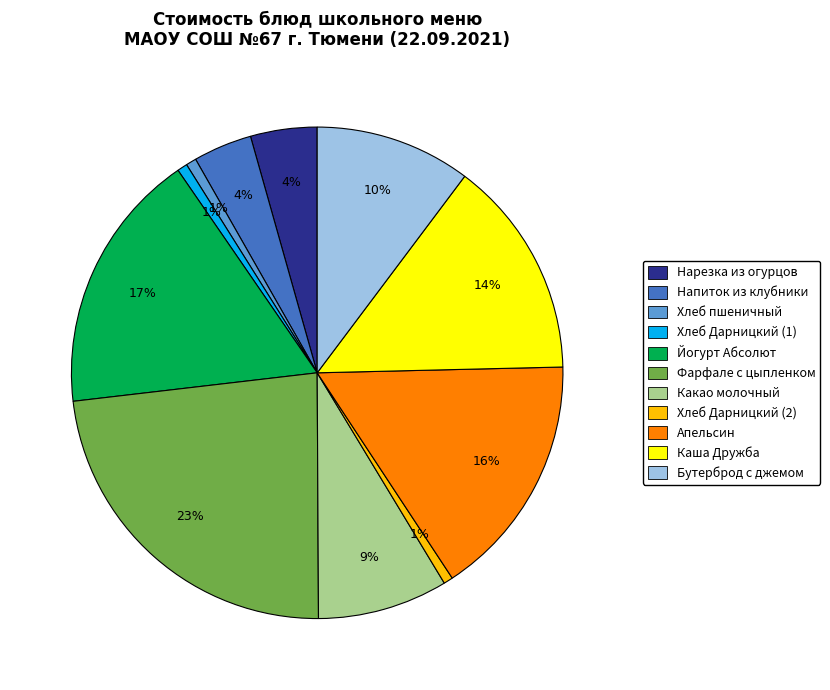

Is it true that Какао молочный is 9% of the pie?

True